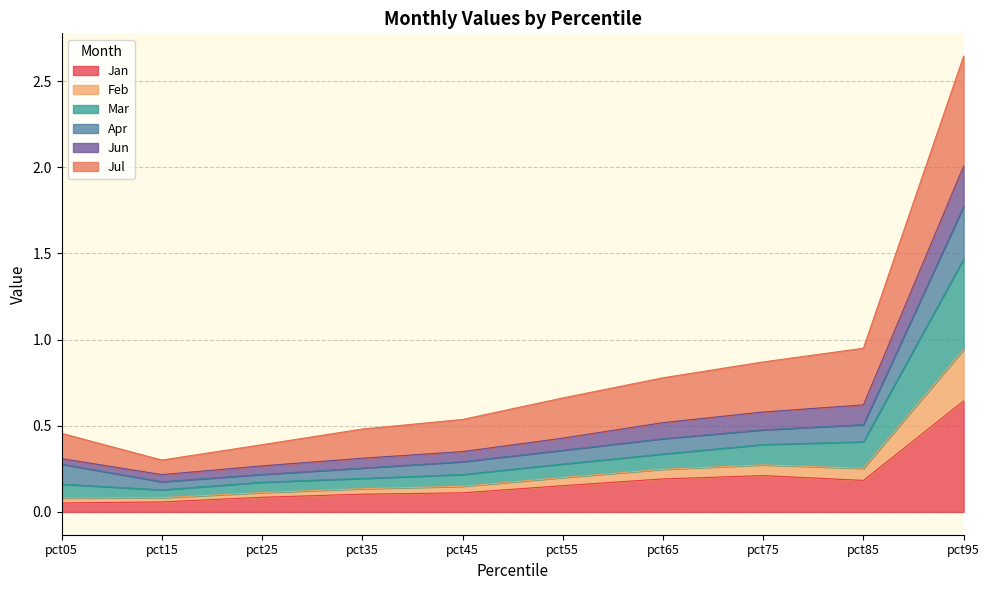

Does the chart display data point markers on the line(s)?

No